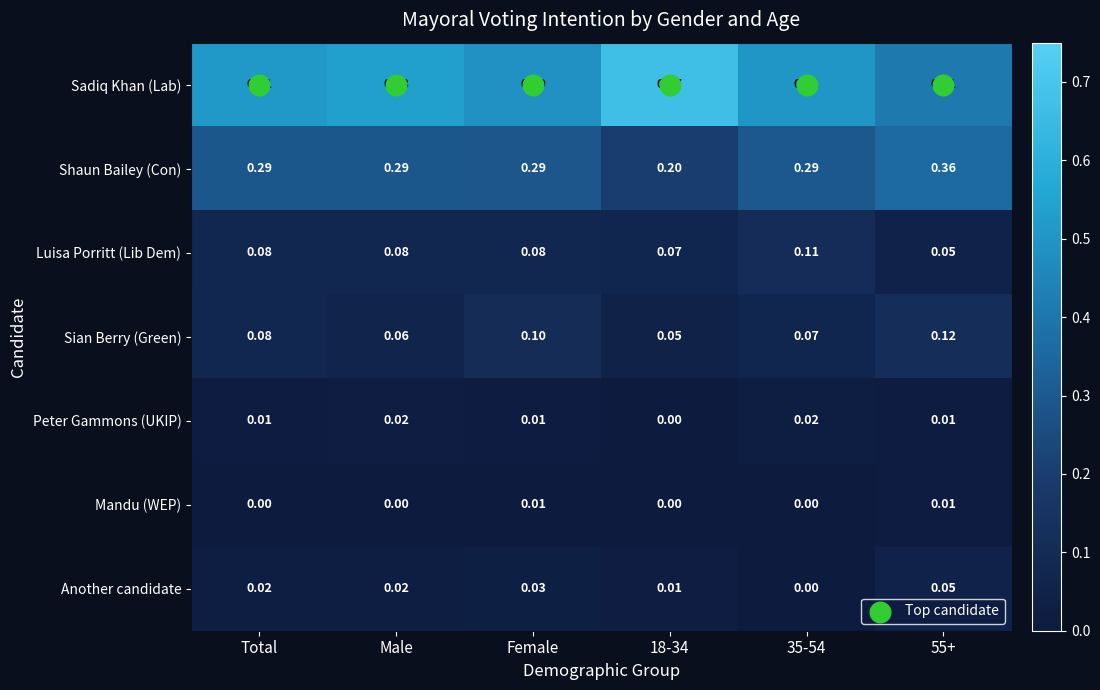

List the series in order of their peak value, lowest first.

Mandu (WEP), Peter Gammons (UKIP), Another candidate, Luisa Porritt (Lib Dem), Sian Berry (Green), Shaun Bailey (Con), Sadiq Khan (Lab)